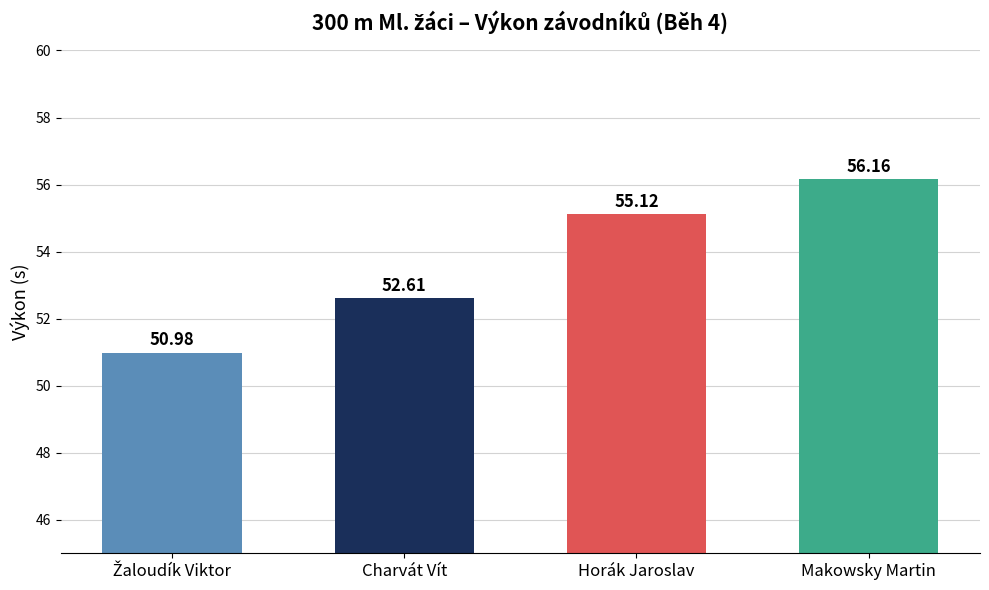

Are the bars horizontal?

No